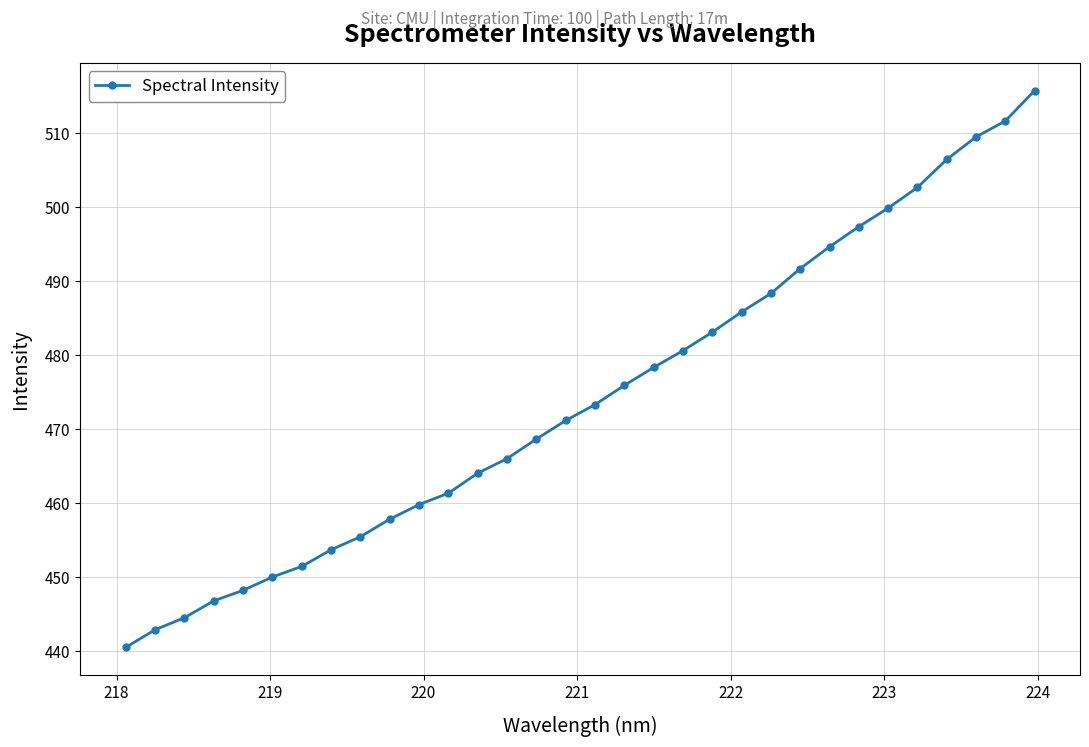

What is the difference between the second highest and second lowest values?

68.8